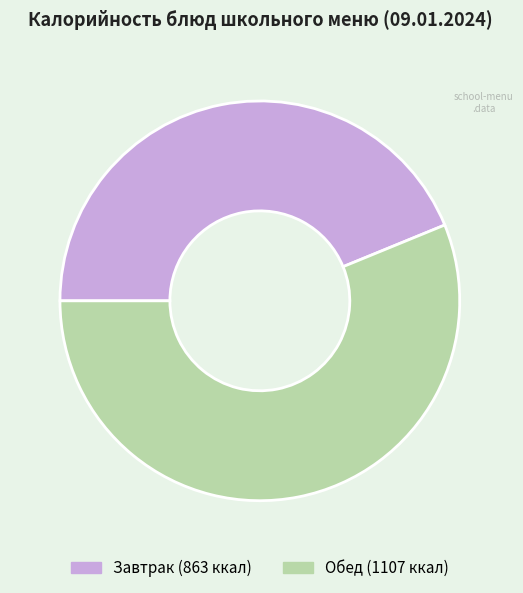

Does any single category account for the majority?

Yes